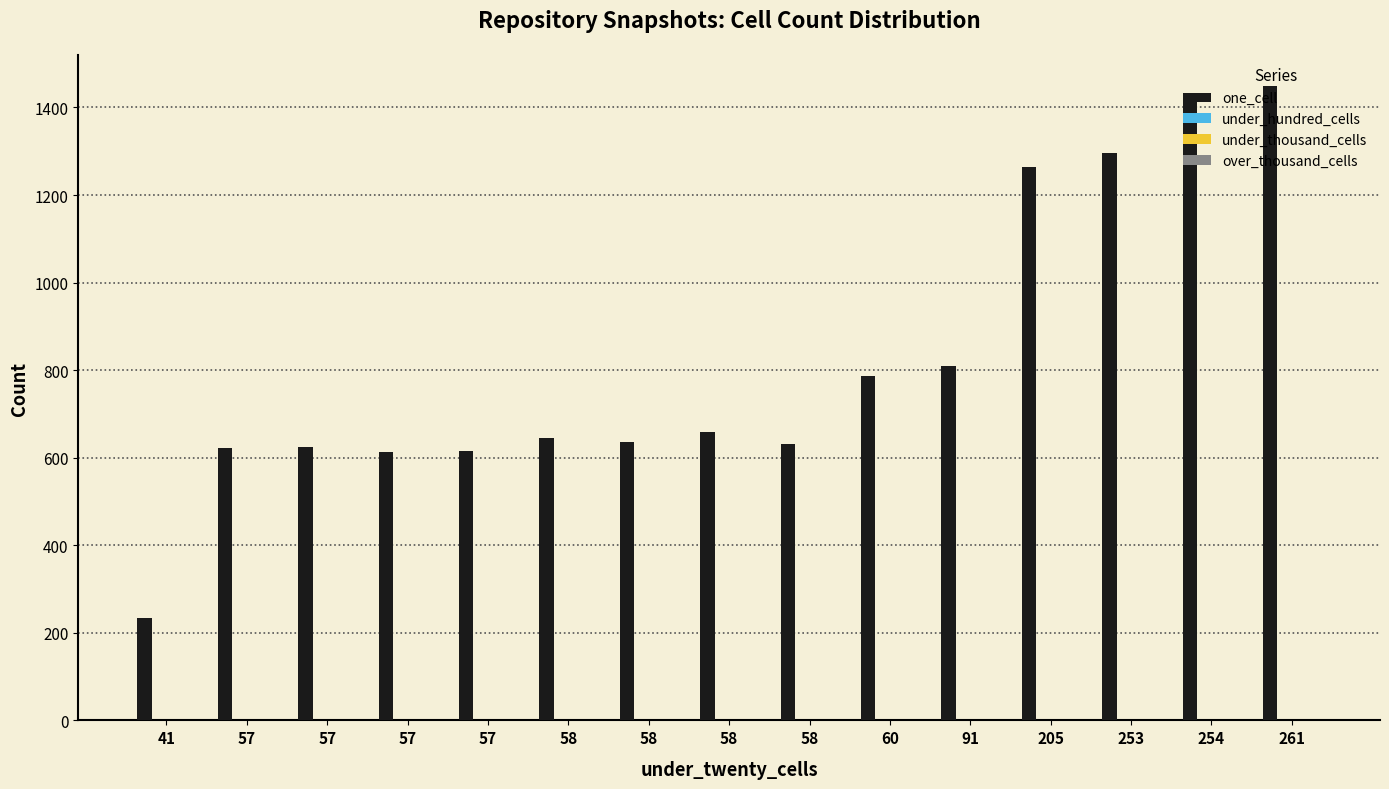

Which series has the widest spread of values?

one_cell